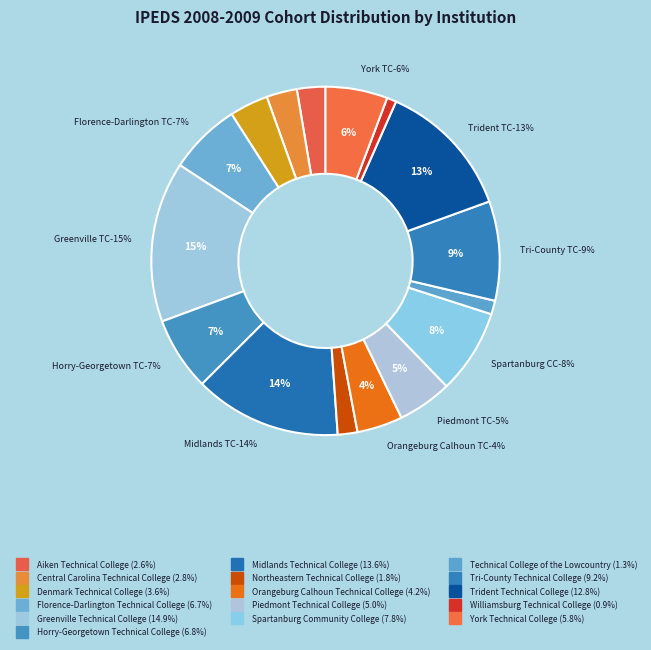

To the nearest percent, what is the difference between the largest and smallest slice percentages?

14%